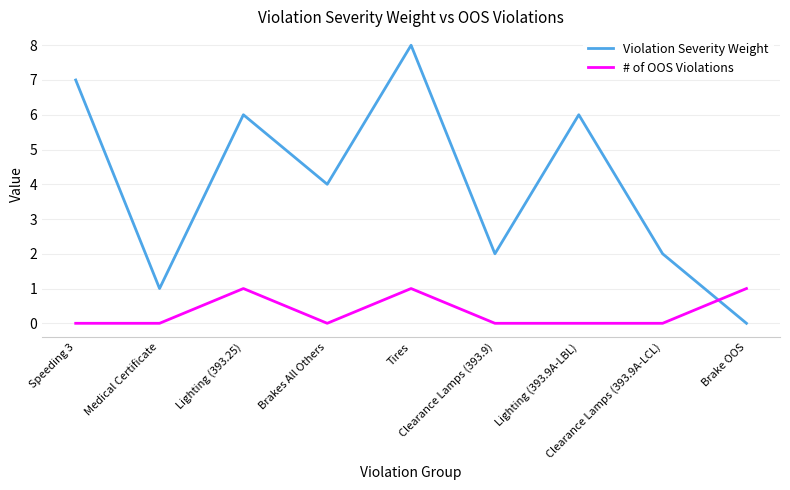

True or false: Violation Severity Weight and # of OOS Violations cross at least once.

True